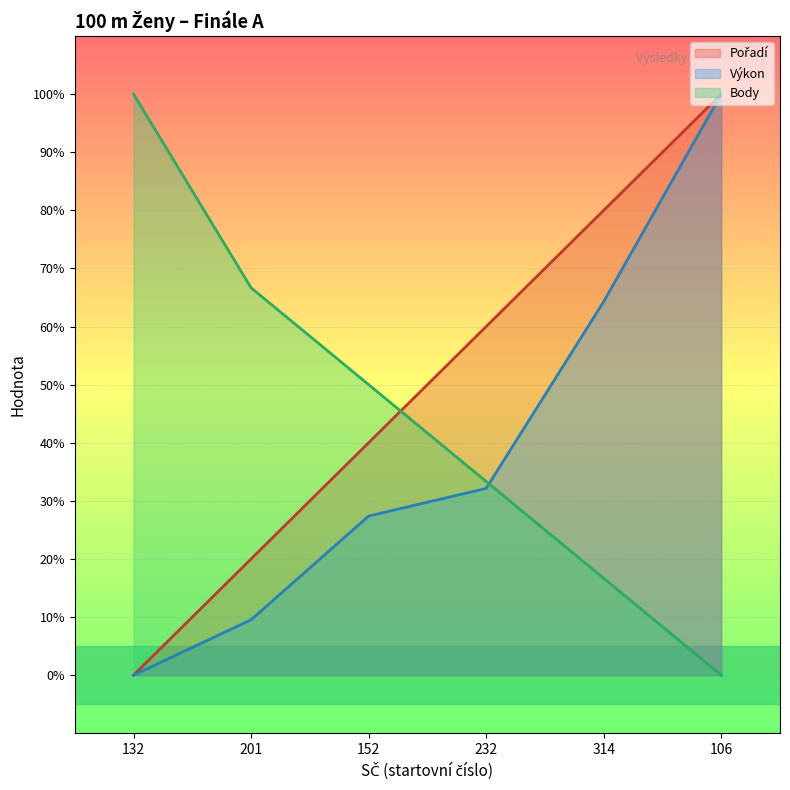

List the series in order of their overall mean, lowest first.

Výkon, Body, Pořadí